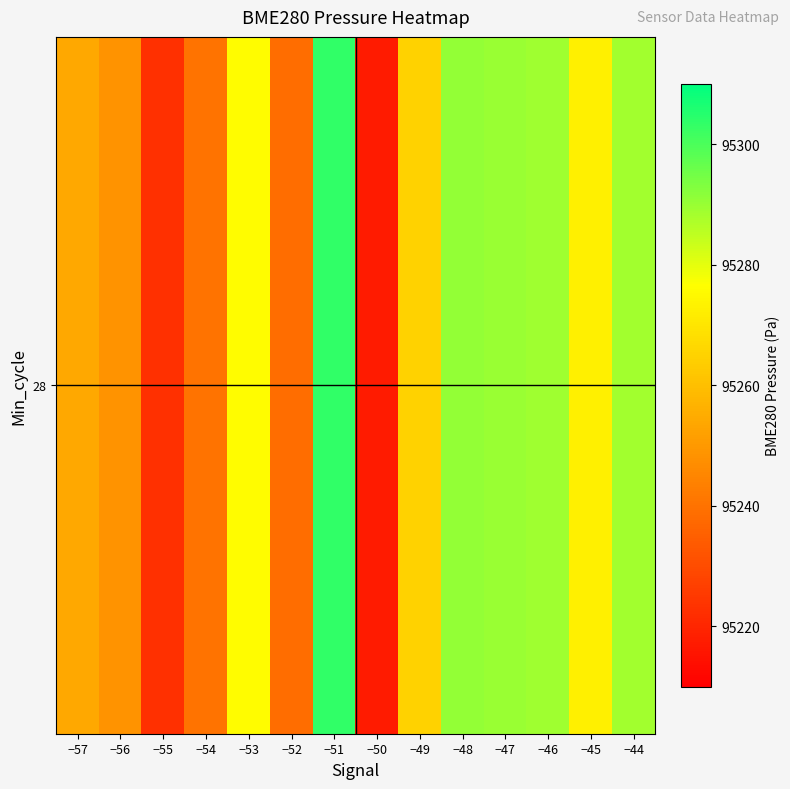

Which has a higher value, −51 or −44?

−51